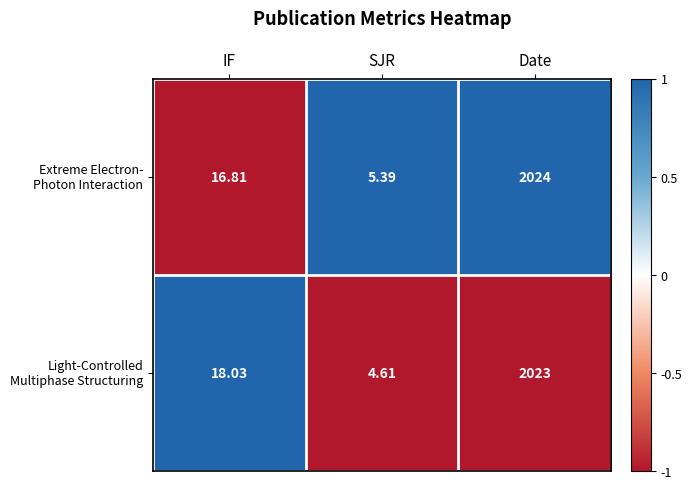

What is the spread (max minus min) of values at IF?

1.2